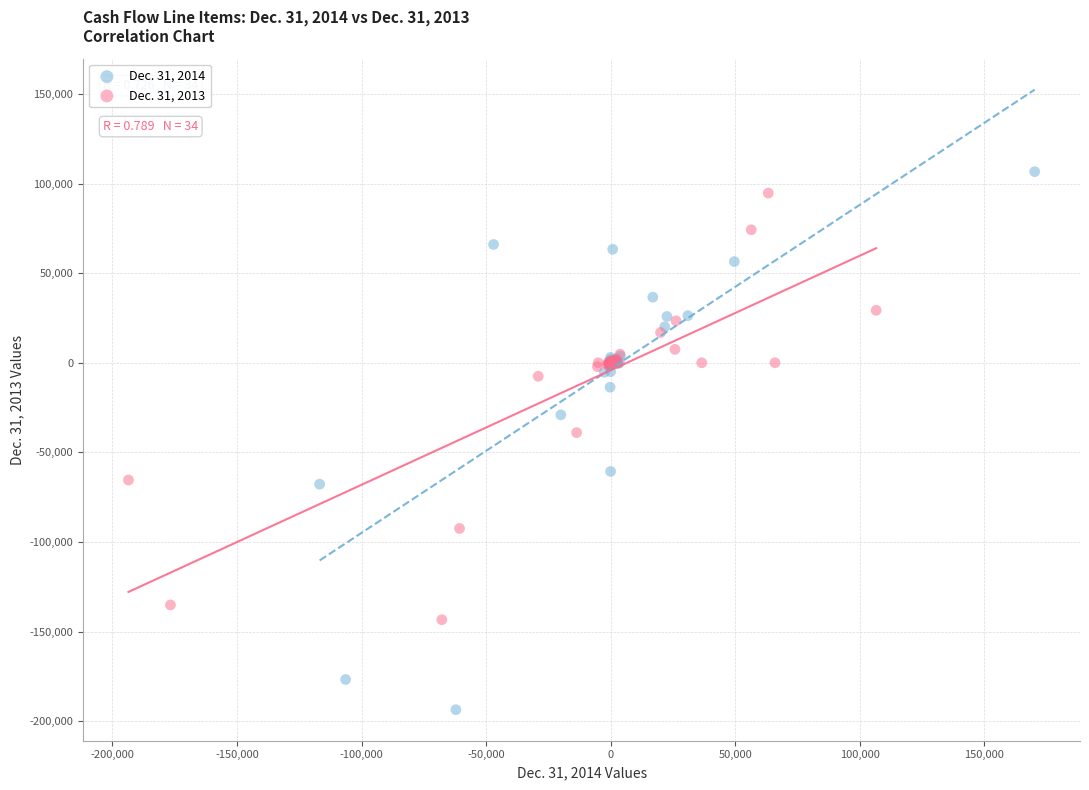

Which series contains the lowest Y value?

Dec. 31, 2014